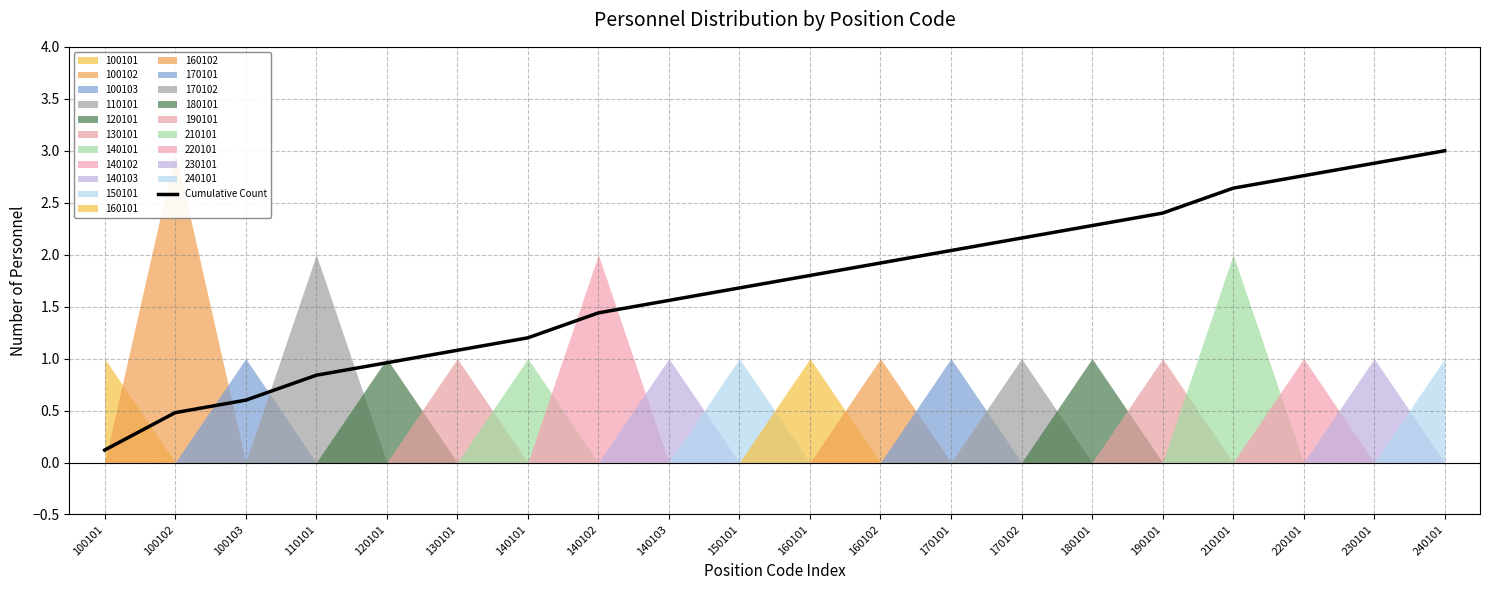

What is the change in value from 140101 to 240101?

+1.8